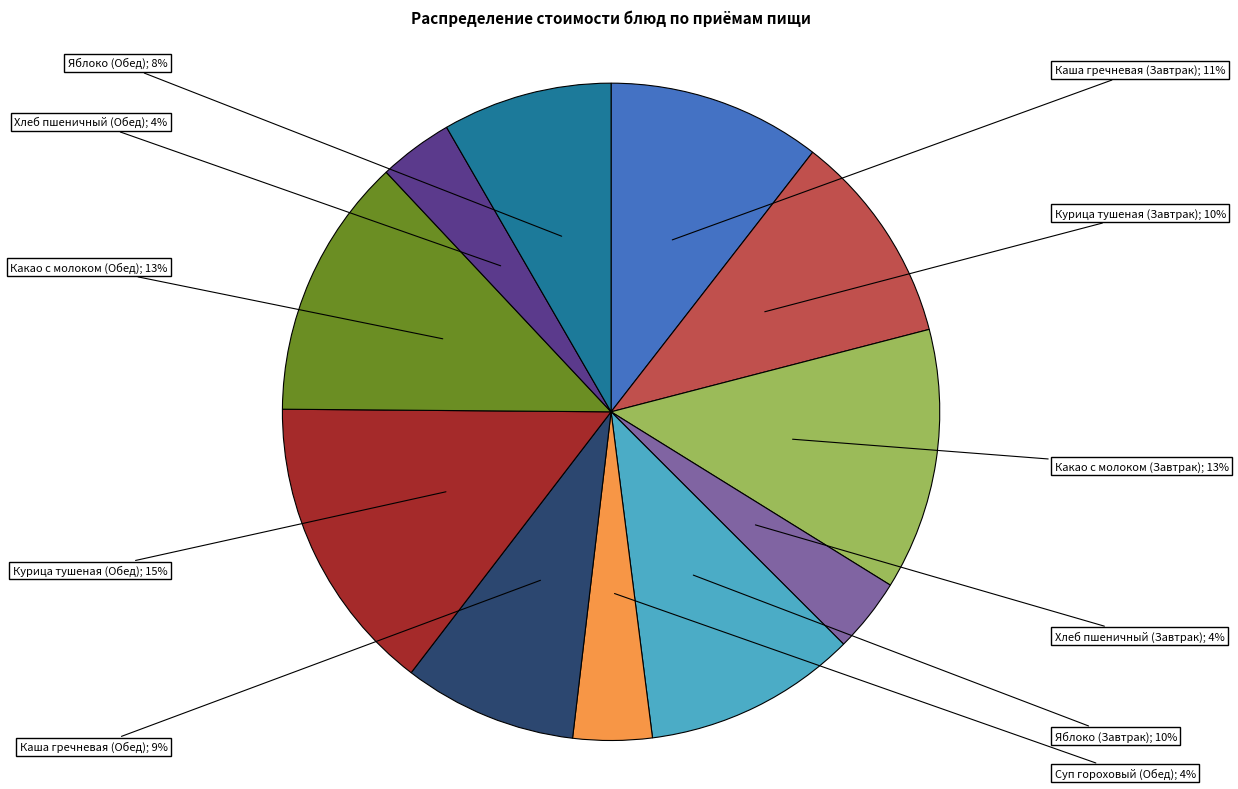

Does any single category account for the majority?

No